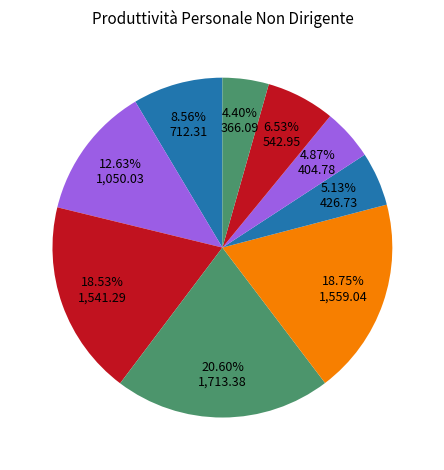

Count the number of slices in the pie.

9